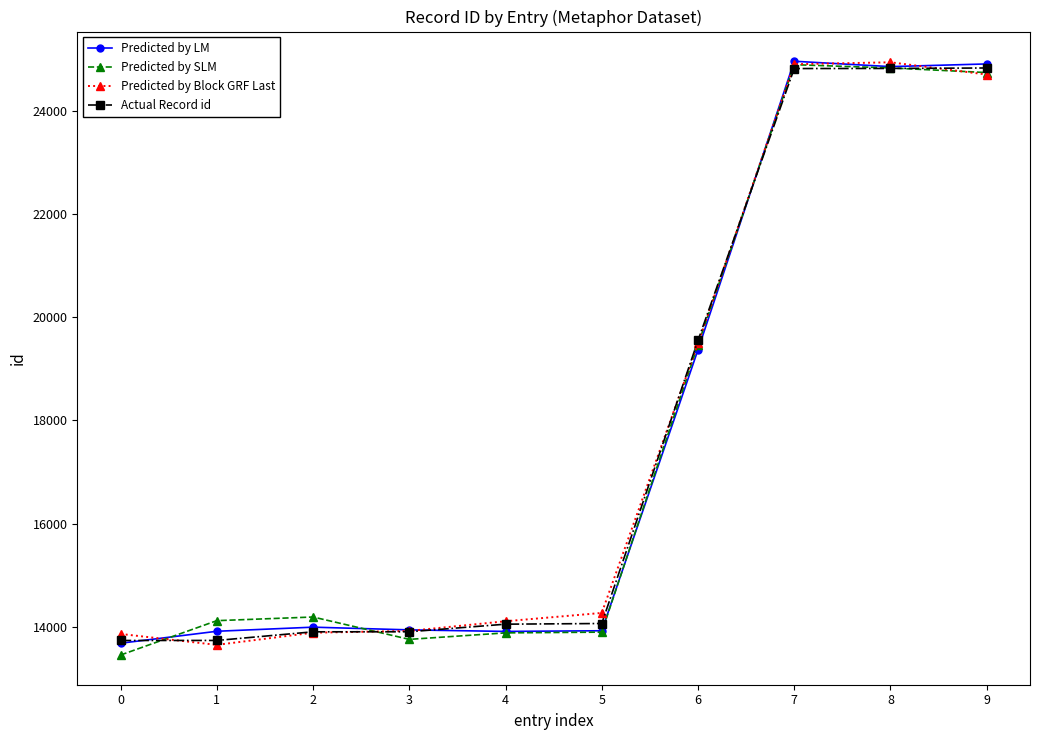

Which series changed the most between 4 and 8?

Predicted by SLM